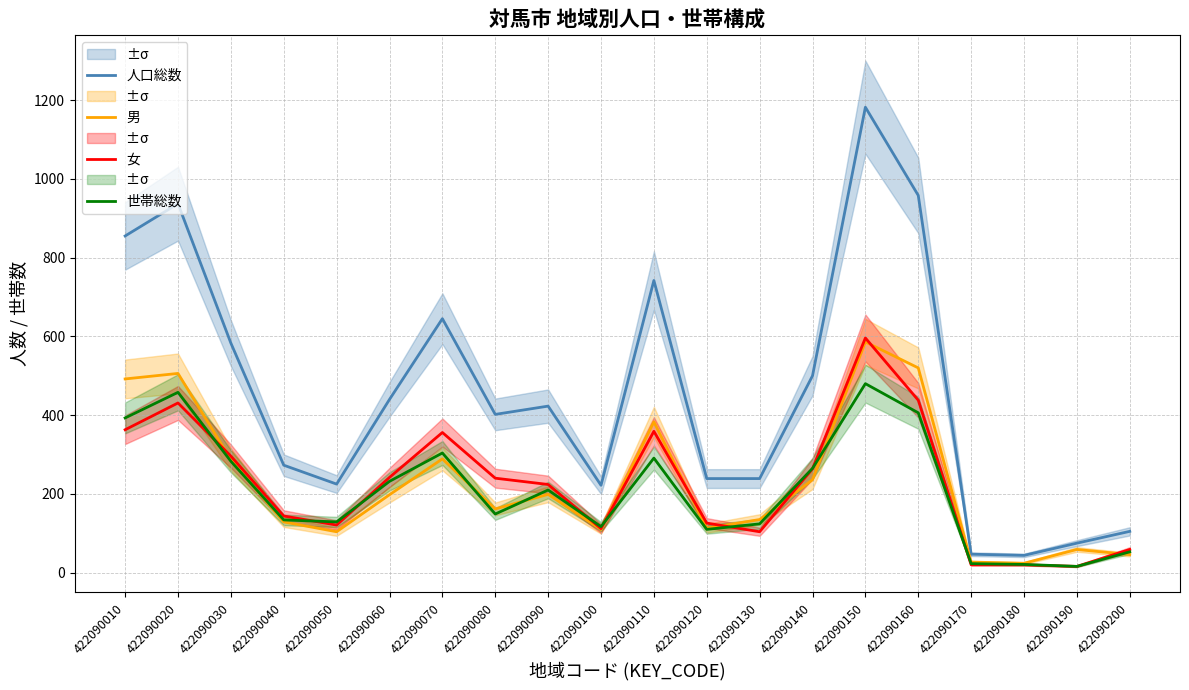

True or false: 女 has a value of 144 at 422090040.

True